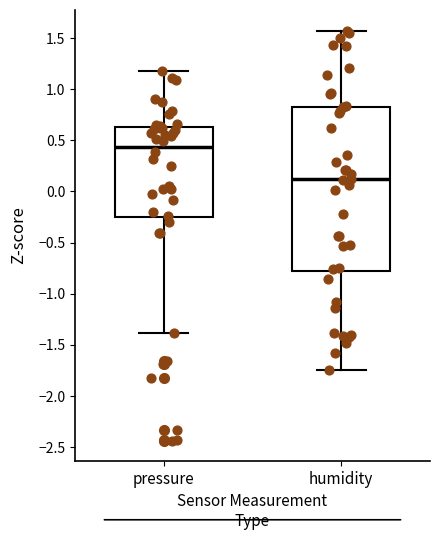

Reading left to right, transcribe this box plot: for each box, give where its median line is, the range the box spans, and where its two whiskers end, as read against the y-axis. The values are not printed on the chart, so give them approximately, as read against the axis.

pressure: median 0.45, box -0.25 to 0.65, whiskers -1.40 to 1.20
humidity: median 0.10, box -0.80 to 0.85, whiskers -1.75 to 1.55